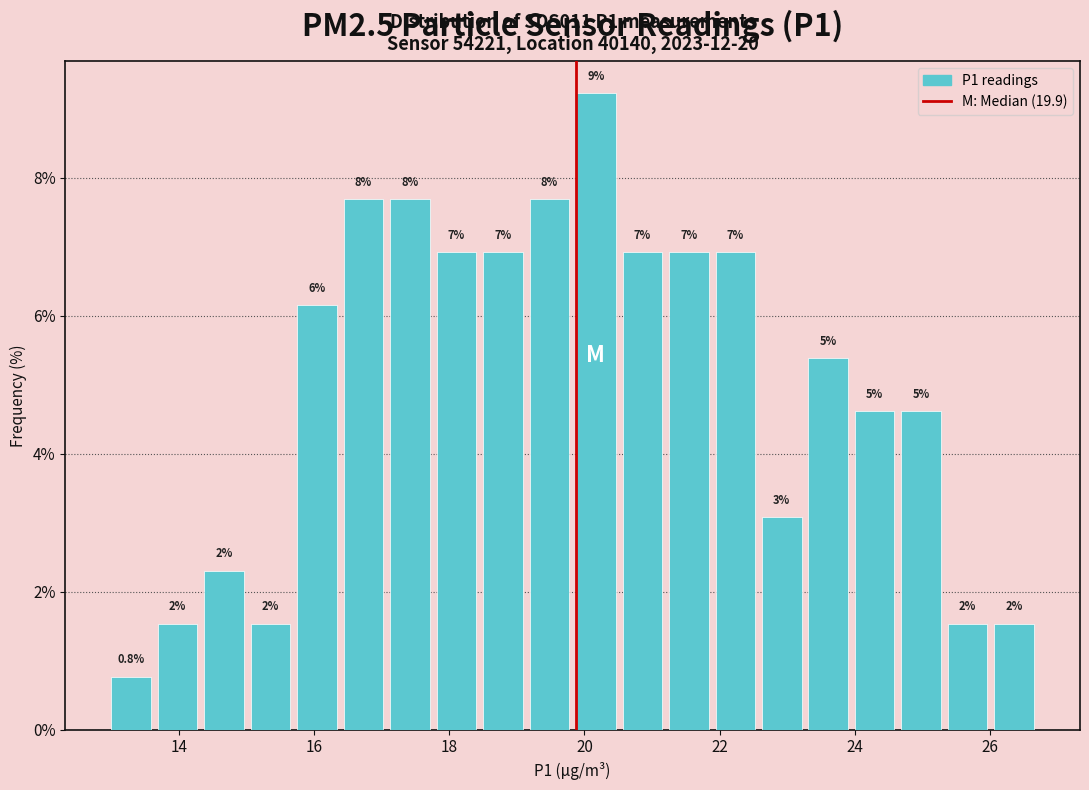

Around what value on the x-axis is the tallest bar? Give the approximate position of its centre, as read against the axis.

20.2